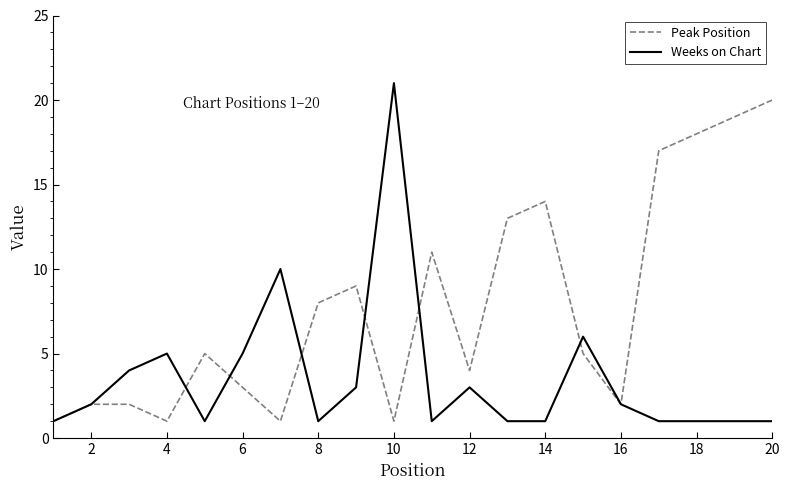

What are all the series names shown in the legend?

Peak Position, Weeks on Chart